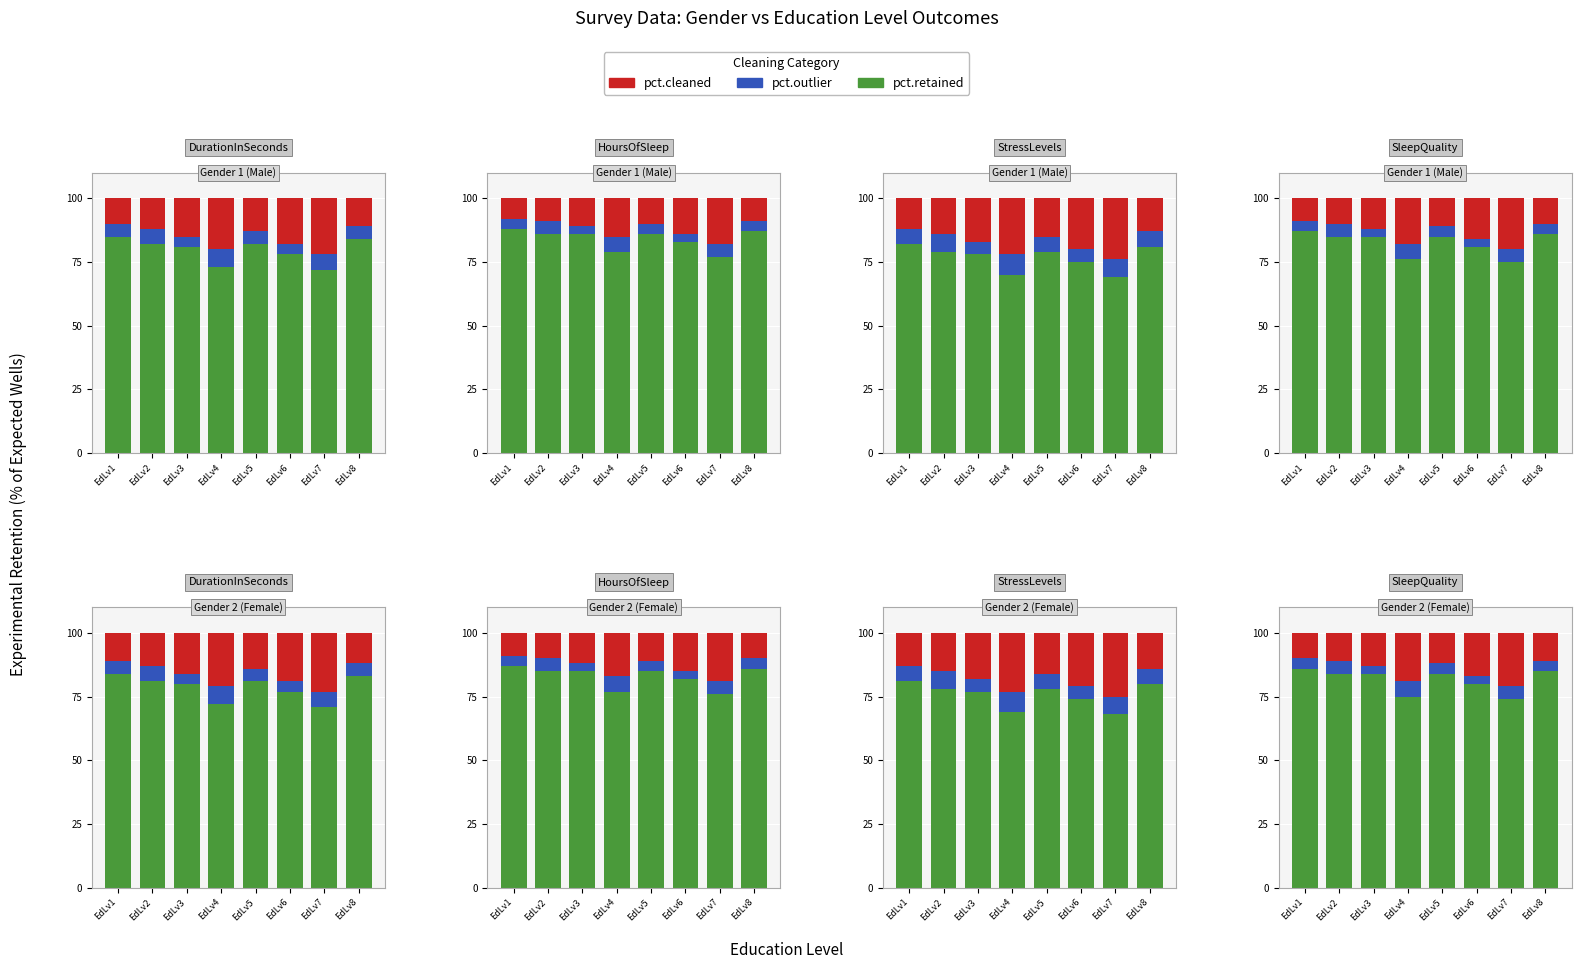

List the labels in order of pct.retained value, smallest first.

EdLv7, EdLv4, EdLv6, EdLv2, EdLv3, EdLv5, EdLv8, EdLv1